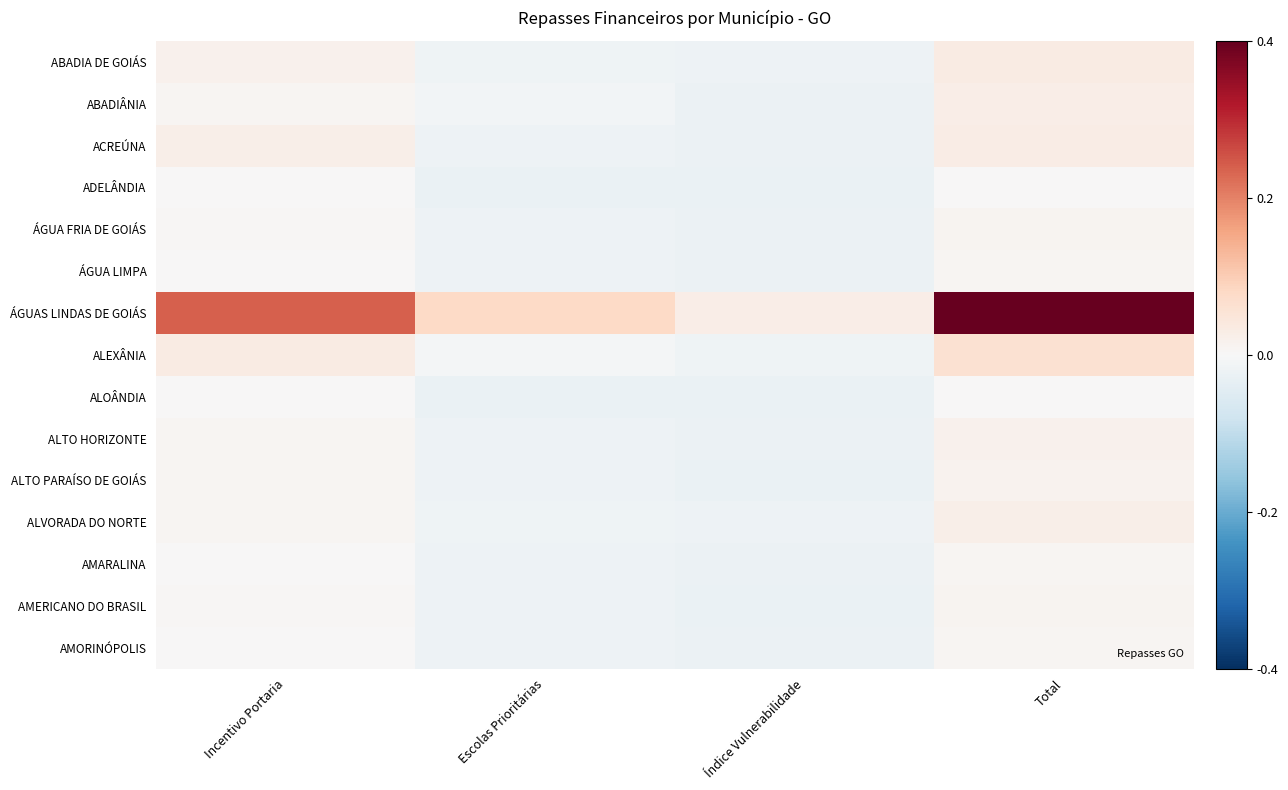

Which series has the largest total across all categories?

ÁGUAS LINDAS DE GOIÁS